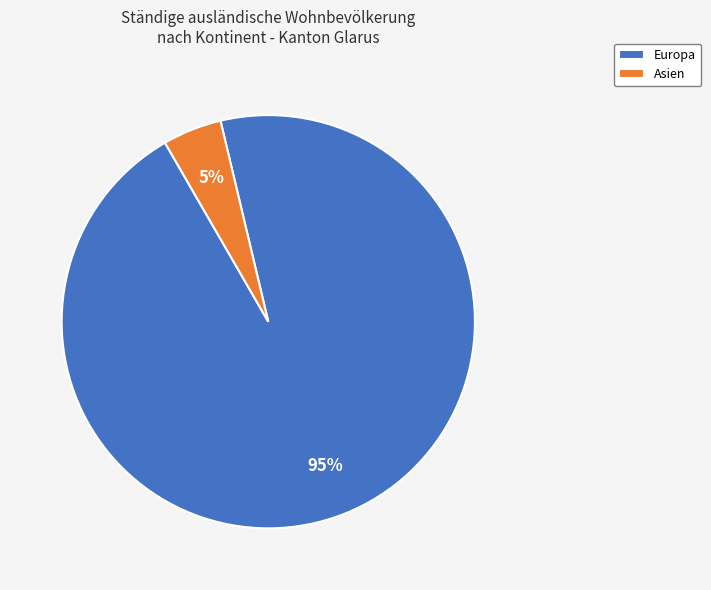

What is the largest slice in the pie chart?

Europa